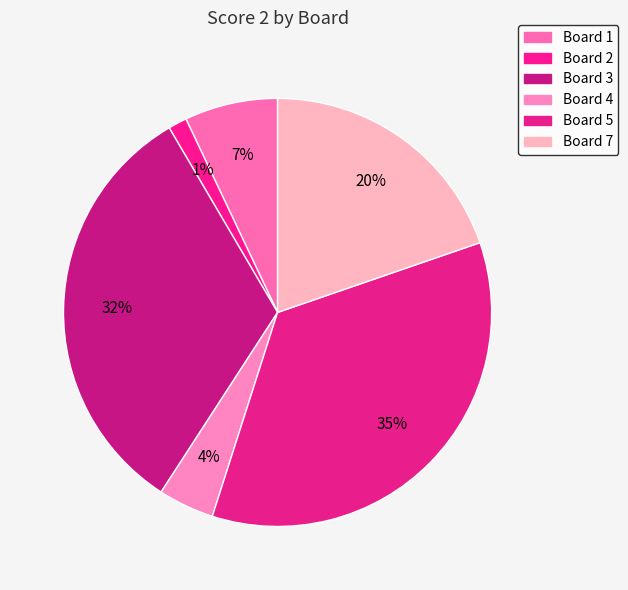

How many segments does this pie chart have?

6